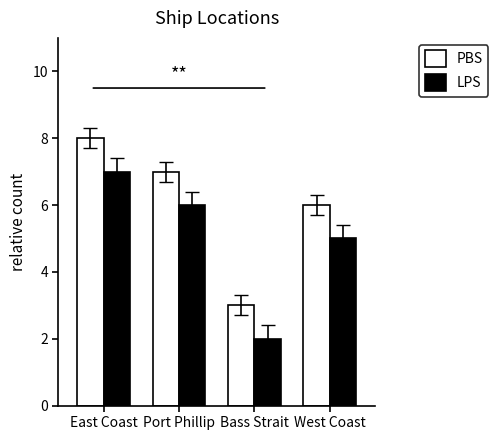

At Bass Strait, list the series in order from smallest to largest.

LPS, PBS